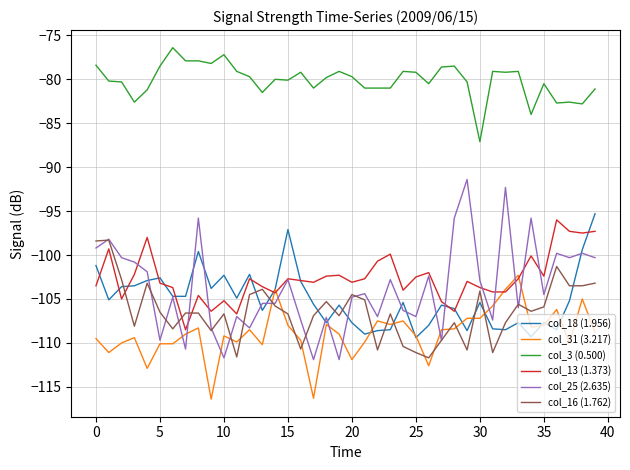

True or false: col_13 (1.373) and col_3 (0.500) intersect in this chart.

False